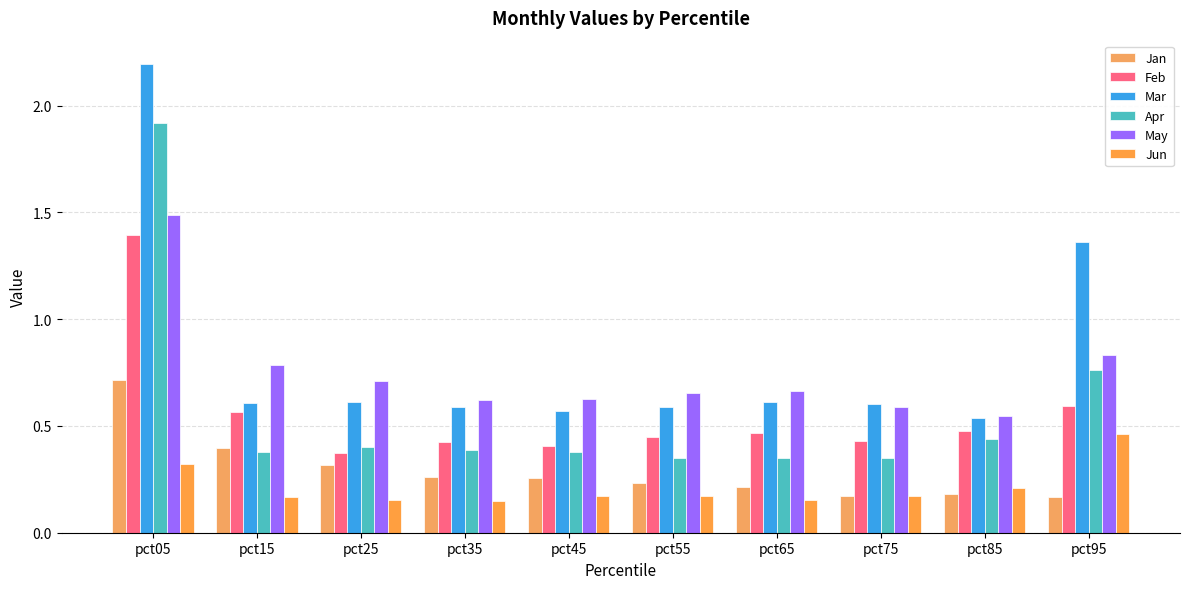

Does the chart contain stacked bars?

No